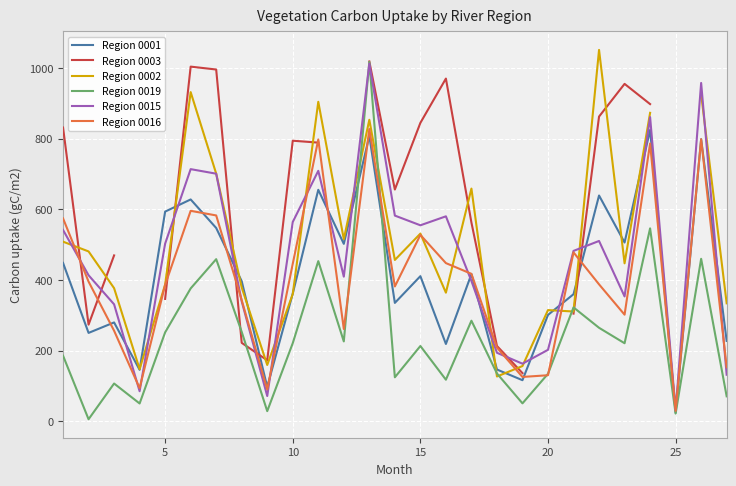

Count the number of data series in this chart.

6